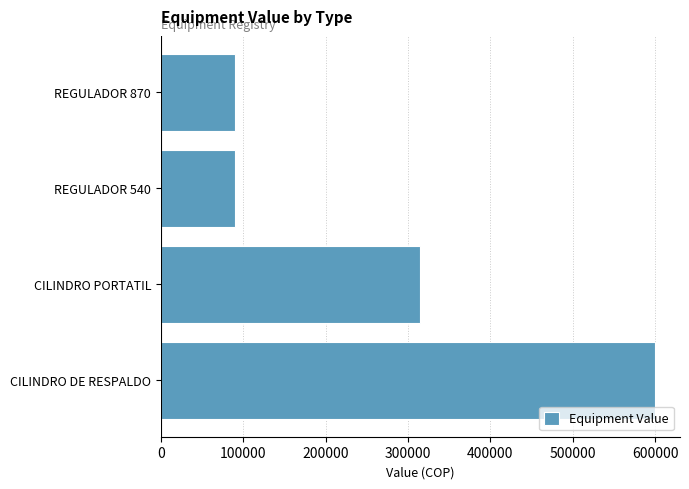

Which has a higher value, CILINDRO PORTATIL or CILINDRO DE RESPALDO?

CILINDRO DE RESPALDO